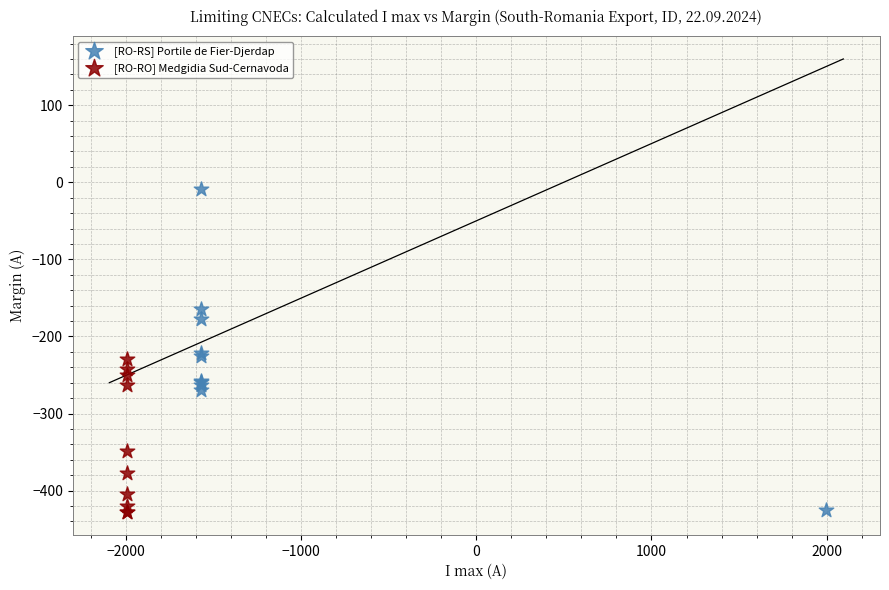

Which series contains the highest Y value?

[RO-RS] Portile de Fier-Djerdap